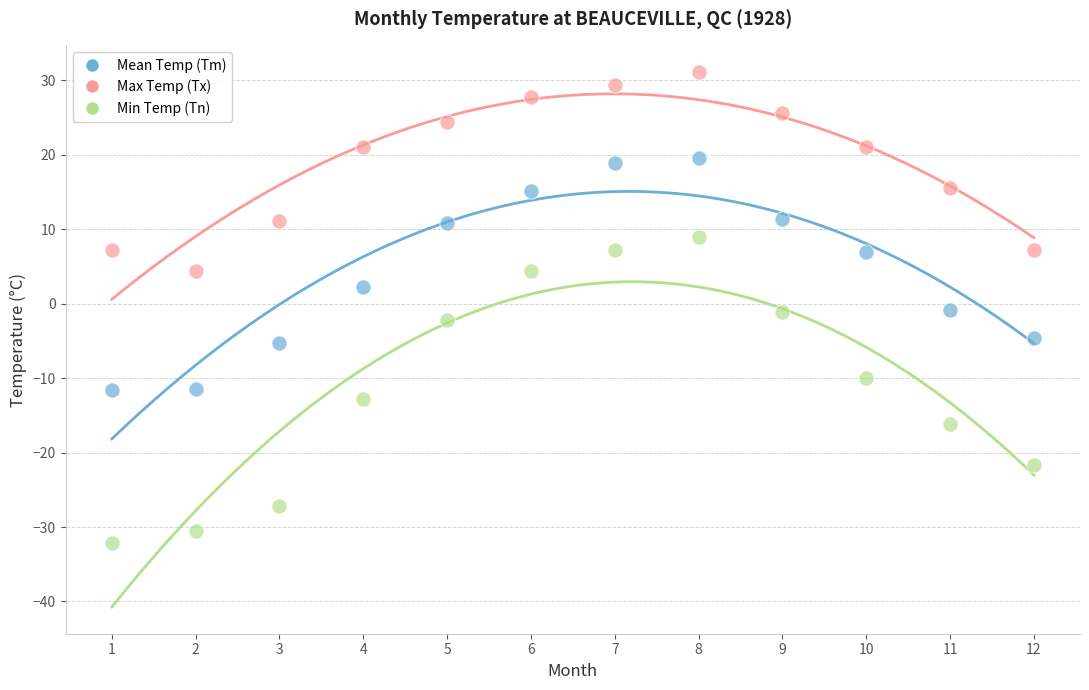

What are all the series names shown in the legend?

Mean Temp (Tm), Max Temp (Tx), Min Temp (Tn)